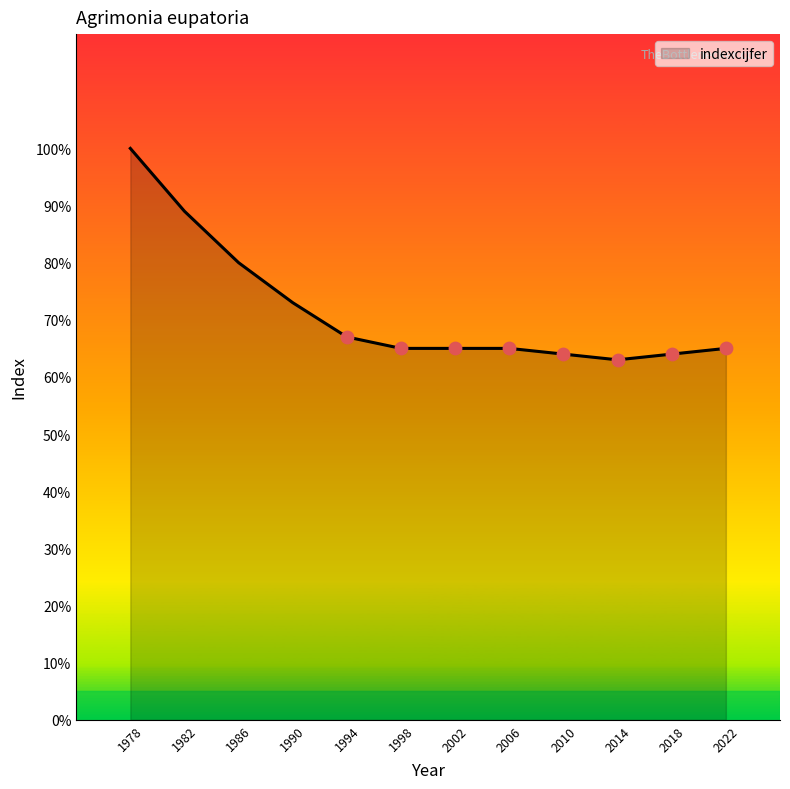

What is the ratio of the value at 1986 to the value at 2002?

1.2